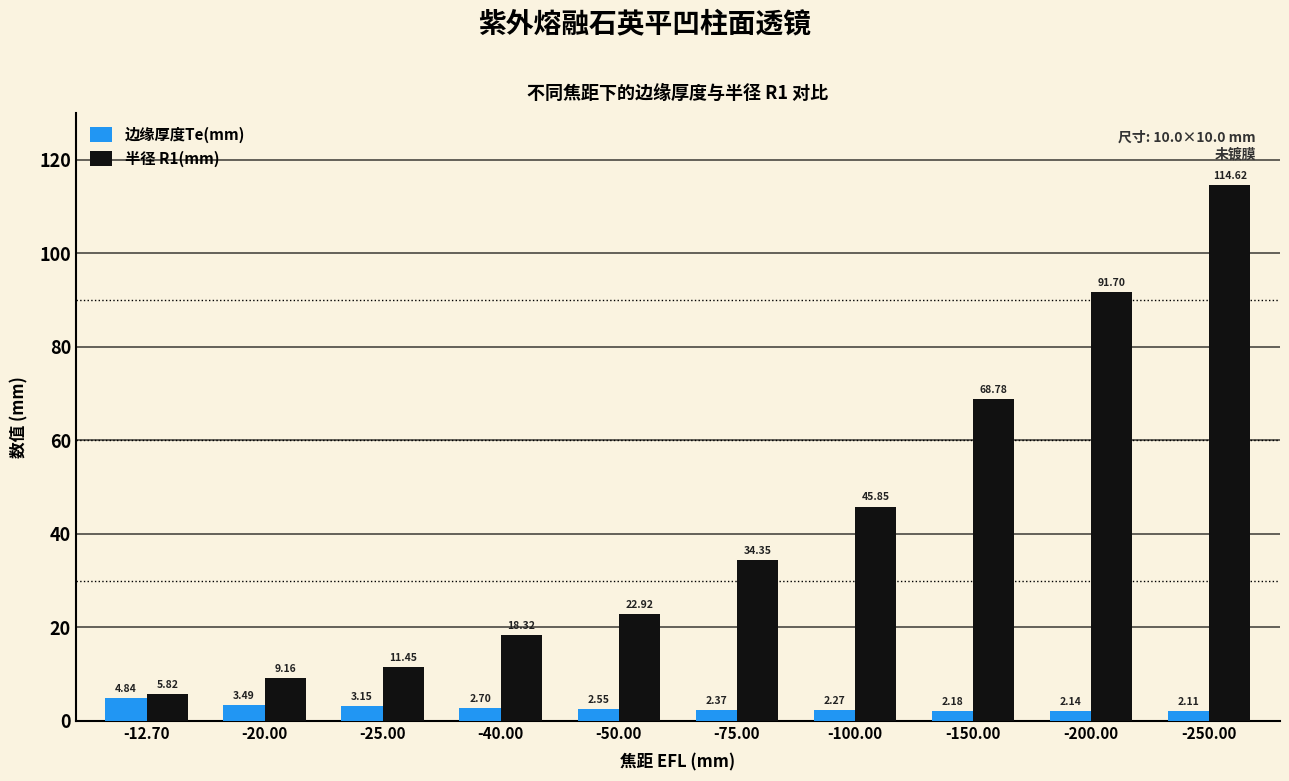

True or false: 半径 R1(mm) has a value of 68.8 at -150.00.

True